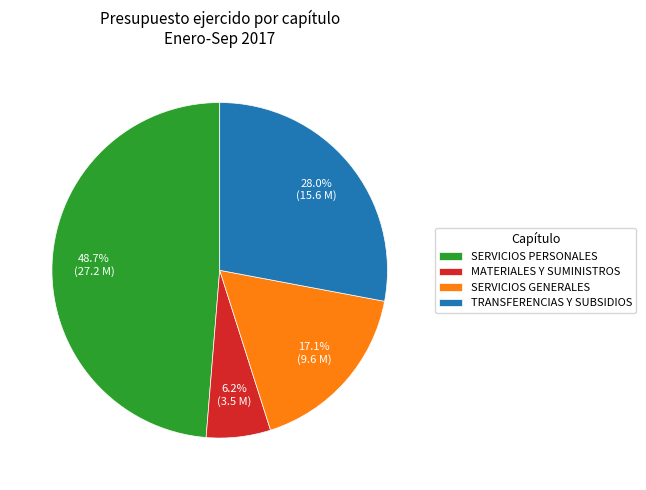

What is the ratio of the value at TRANSFERENCIAS Y SUBSIDIOS to the value at SERVICIOS GENERALES?

1.6